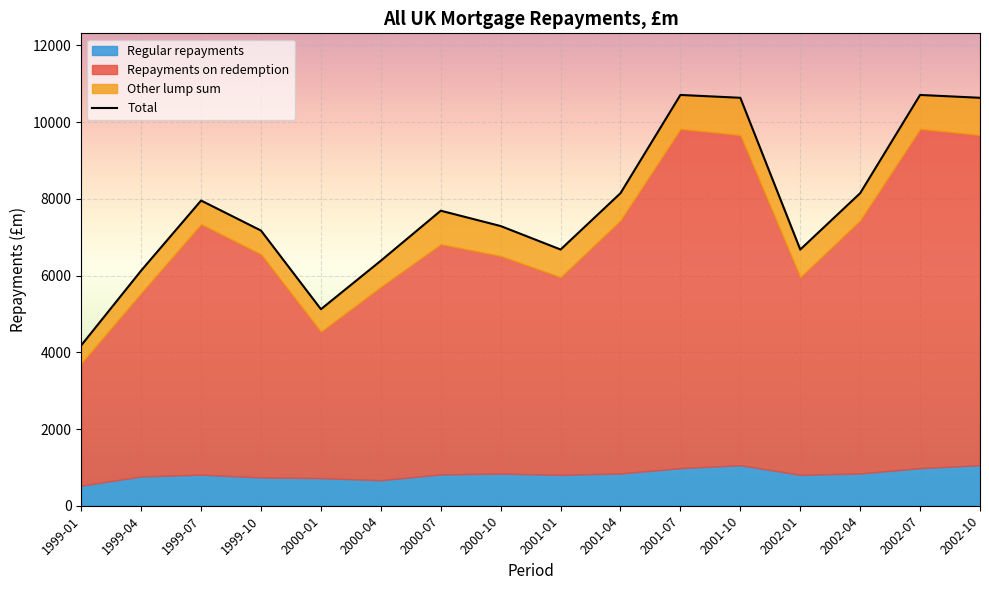

What is the sum of the values at 2000-10 and 2002-01?

13972